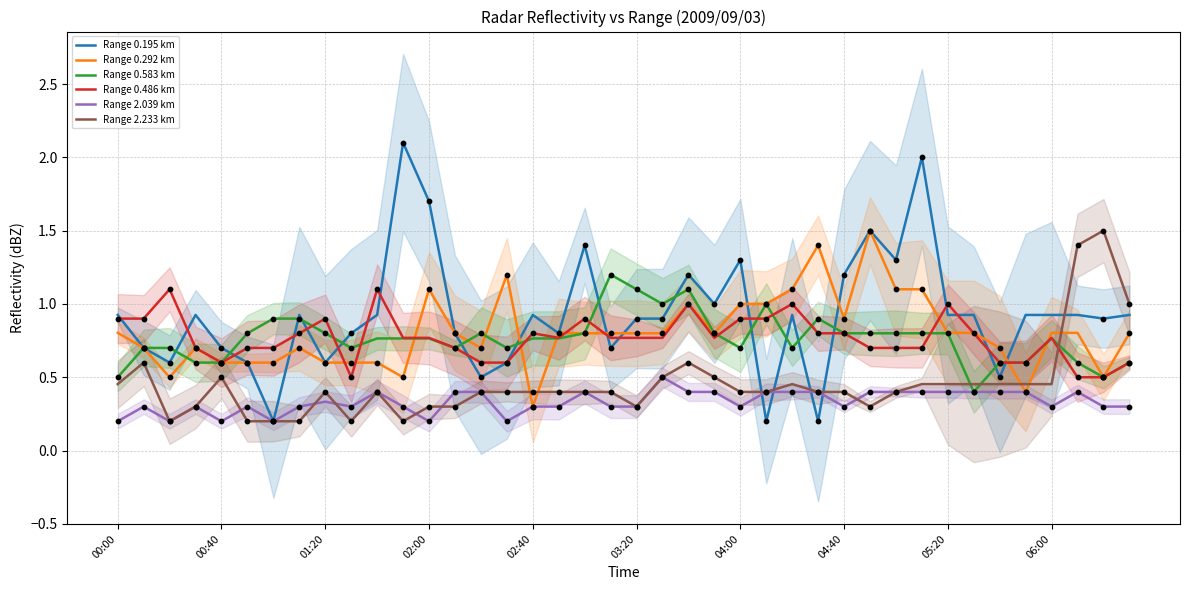

Is it true that Range 2.039 km equals 0.0 at 00:40?

False